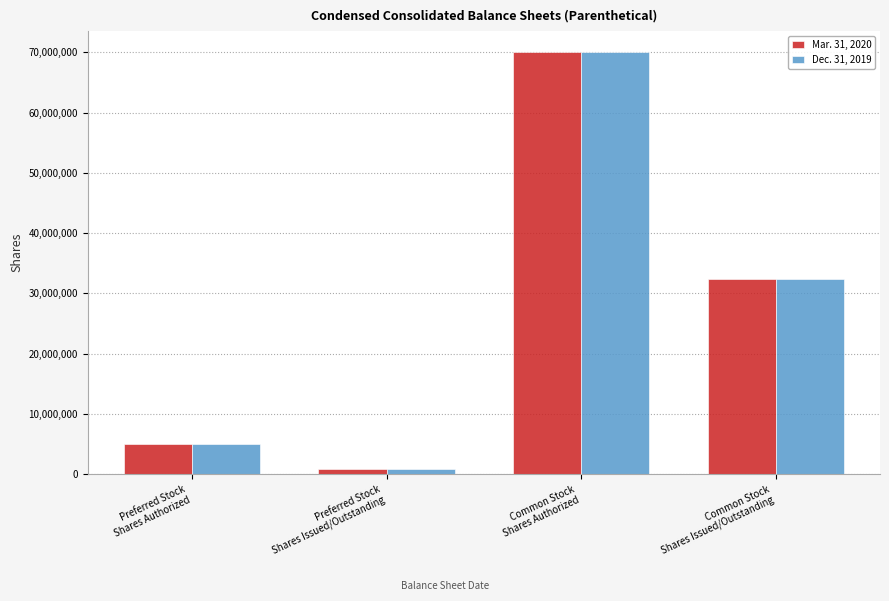

How many values in the Mar. 31, 2020 series are below 32363200?

2